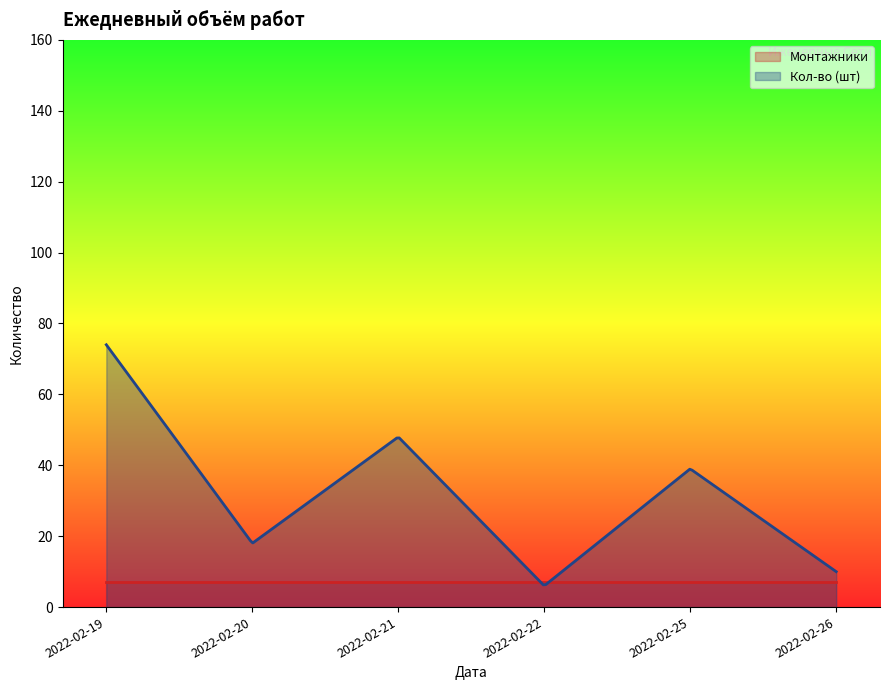

Which series has the widest spread of values?

Кол-во (шт)